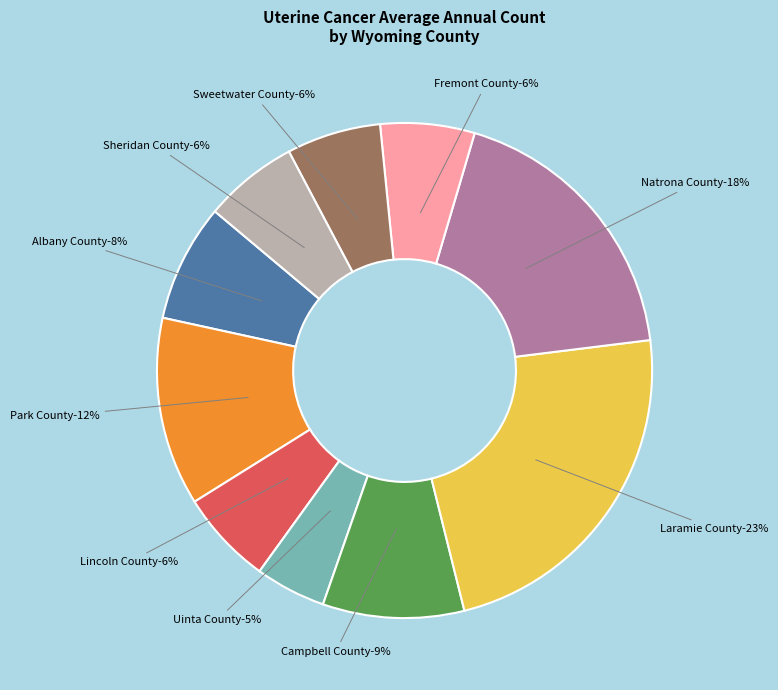

To the nearest percent, what is the average slice percentage?

10%